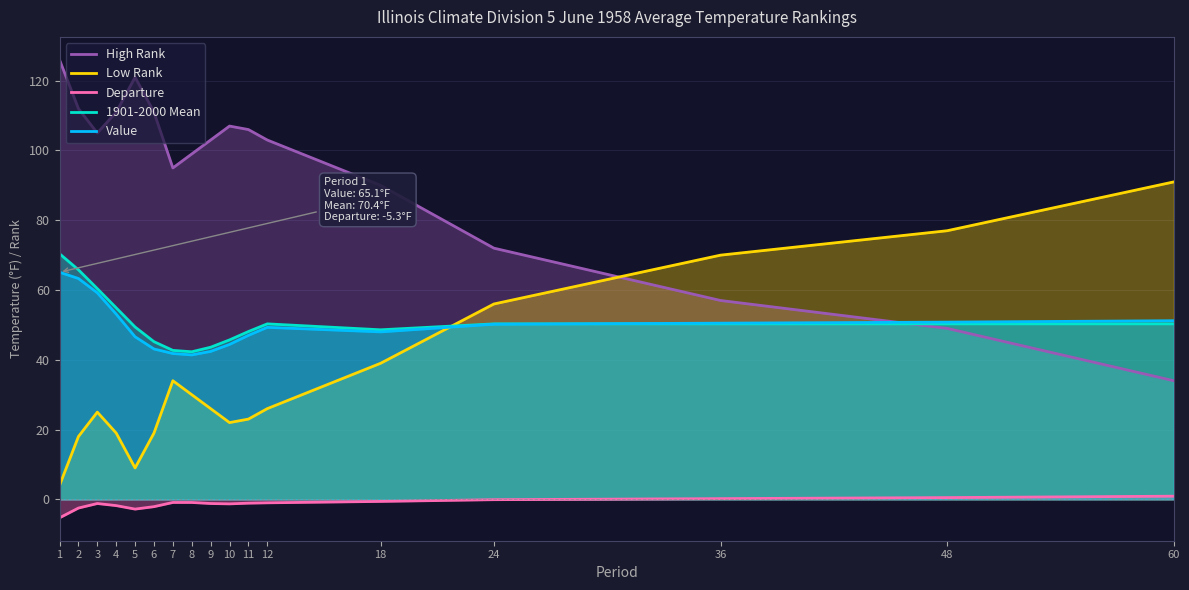

Reading left to right, transcribe all the data shown in this chart.

High Rank: 1=126.0	2=112.0	3=105.0	4=111.0	5=121.0	6=111.0	7=95.0	8=99.0	9=103.0	10=107.0	11=106.0	12=103.0	18=90.0	24=72.0	36=57.0	48=49.0	60=34.0
Low Rank: 1=4.0	2=18.0	3=25.0	4=19.0	5=9.0	6=19.0	7=34.0	8=30.0	9=26.0	10=22.0	11=23.0	12=26.0	18=39.0	24=56.0	36=70.0	48=77.0	60=91.0
Departure: 1=-5.3	2=-2.5	3=-1.2	4=-1.8	5=-2.8	6=-2.1	7=-0.9	8=-0.9	9=-1.2	10=-1.3	11=-1.1	12=-1.0	18=-0.6	24=-0.1	36=0.2	48=0.5	60=0.9
1901-2000 Mean: 1=70.4	2=65.8	3=60.4	4=54.9	5=49.4	6=45.2	7=42.7	8=42.3	9=43.6	10=45.7	11=48.1	12=50.3	18=48.6	24=50.3	36=50.3	48=50.3	60=50.3
Value: 1=65.1	2=63.3	3=59.2	4=53.1	5=46.6	6=43.1	7=41.8	8=41.4	9=42.4	10=44.4	11=47.0	12=49.3	18=48.0	24=50.2	36=50.5	48=50.8	60=51.2